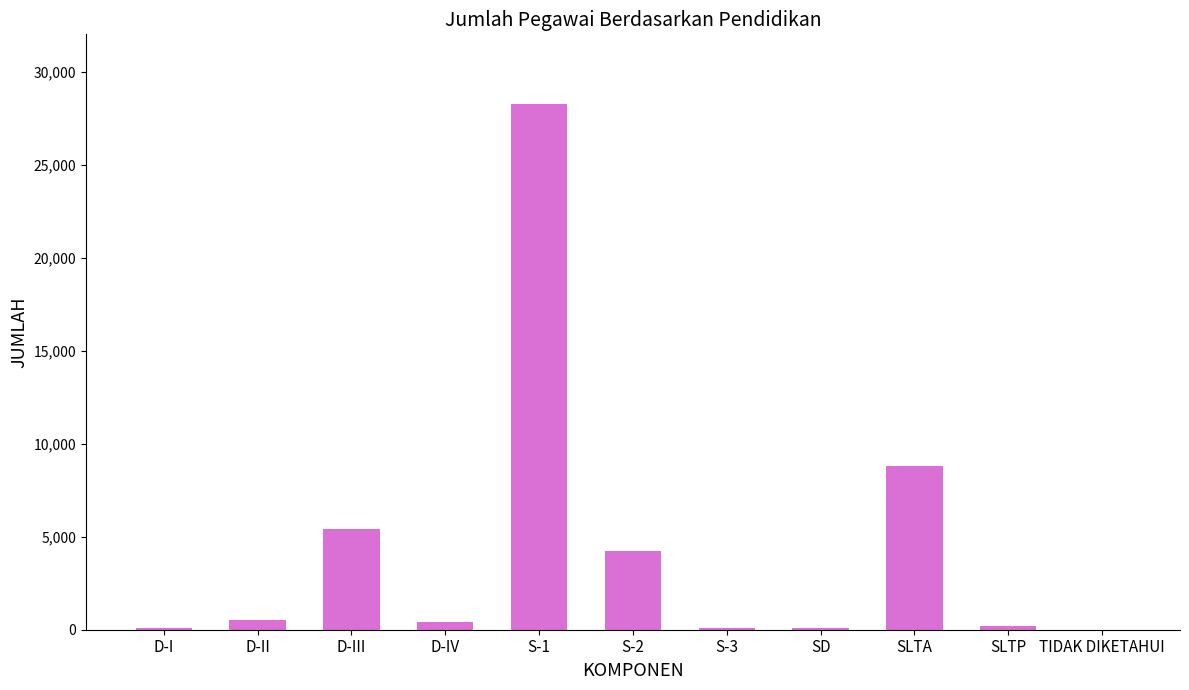

Is it true that the value at SLTA is 11498?

False